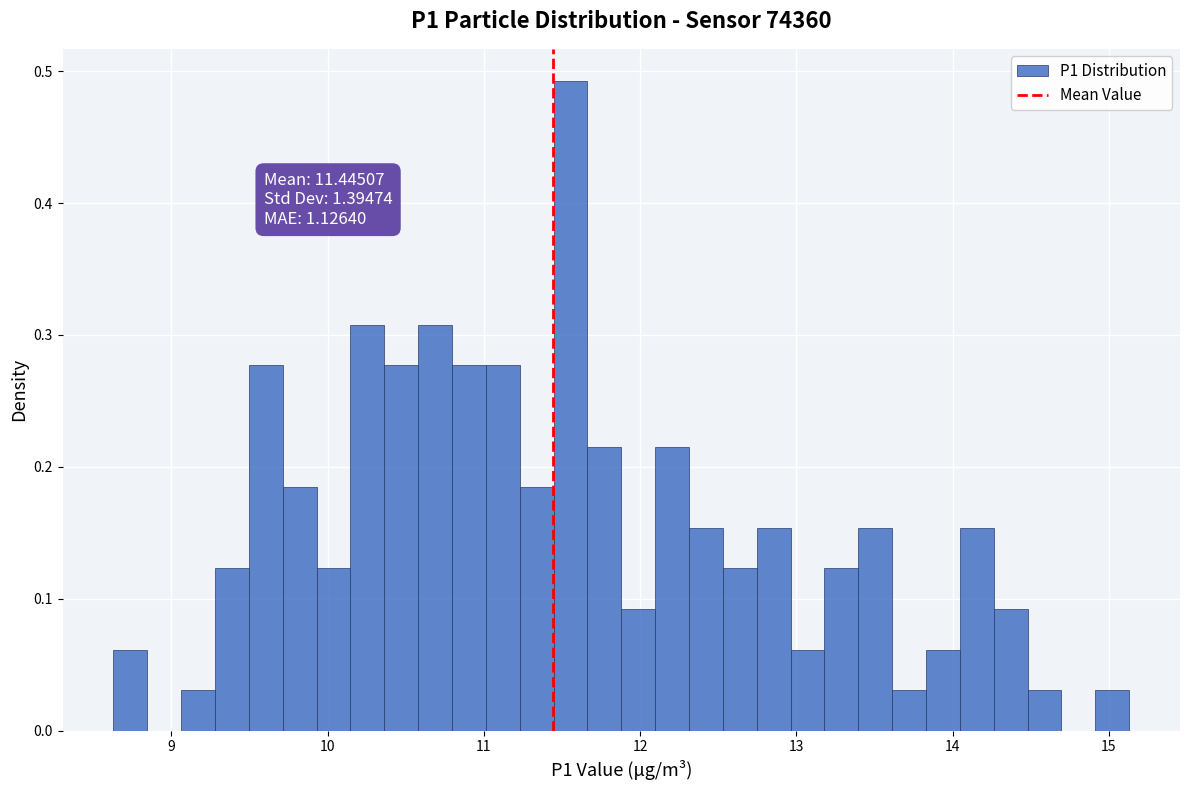

Around what value on the x-axis is the tallest bar? Give the approximate position of its centre, as read against the axis.

11.6